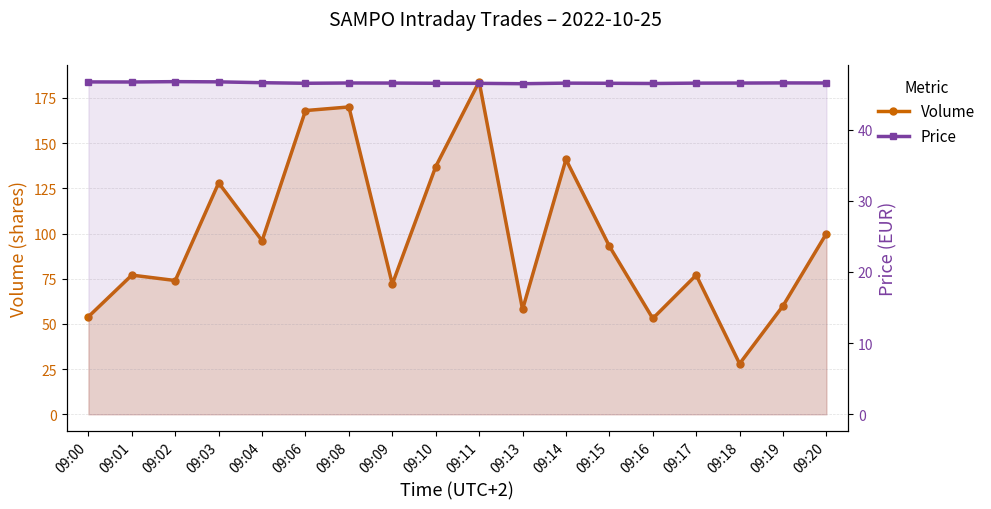

At which category is the sum across all series the highest?

09:11